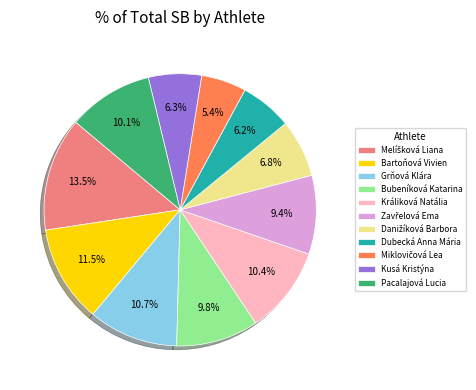

How many slices are in this pie chart?

11